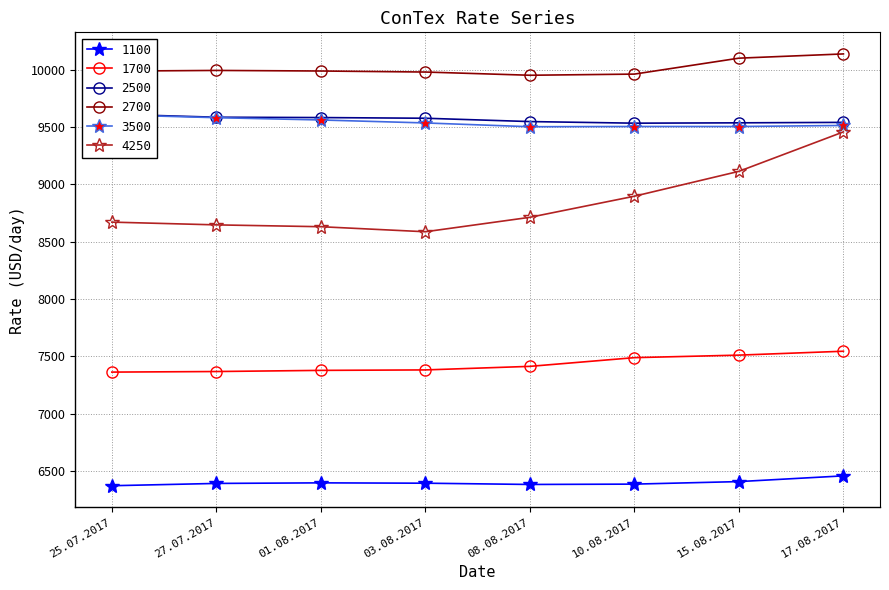

True or false: 2500 has a value of 17238 at 01.08.2017.

False